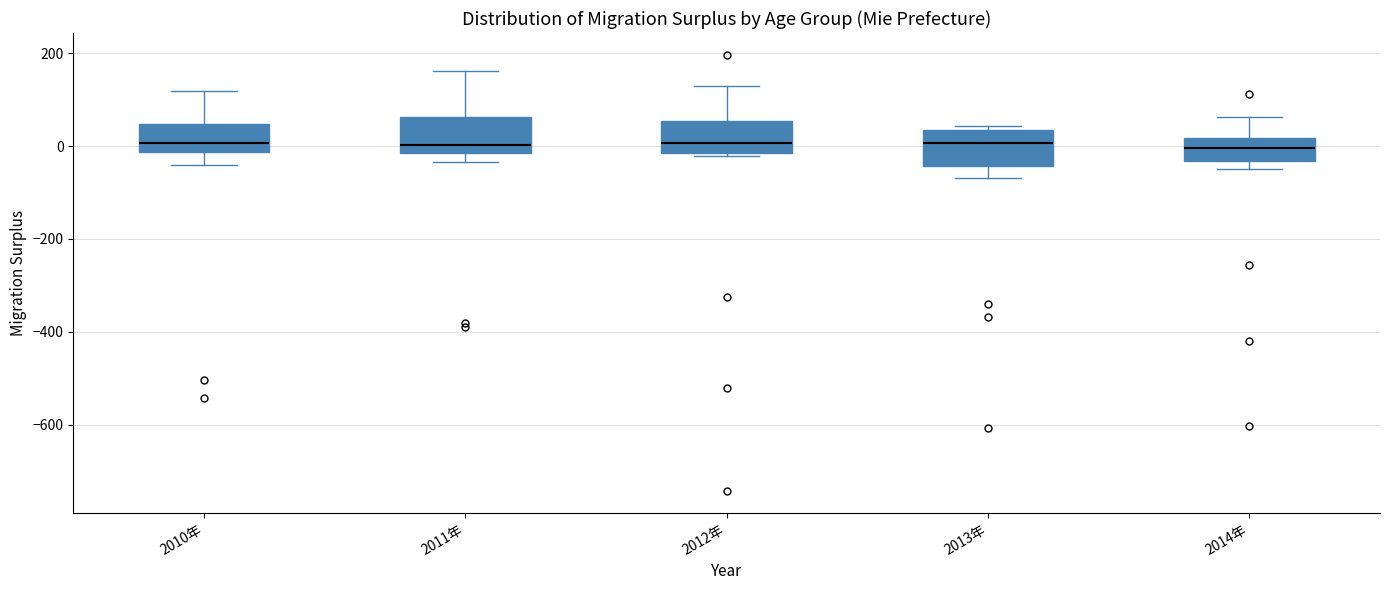

Reading left to right, read every box against the y-axis: the position of its median line, the range the box covers, and the ends of its whiskers. The values are not printed on the chart, so give them approximately, as read against the axis.

2010年: median 0, box -20 to 40, whiskers -40 to 120
2011年: median 0, box -20 to 60, whiskers -40 to 160
2012年: median 0, box -20 to 60, whiskers -20 to 120
2013年: median 0, box -40 to 40, whiskers -60 to 40 (just above the box's upper edge)
2014年: median 0, box -40 to 20, whiskers -40 (just below the box's lower edge) to 60